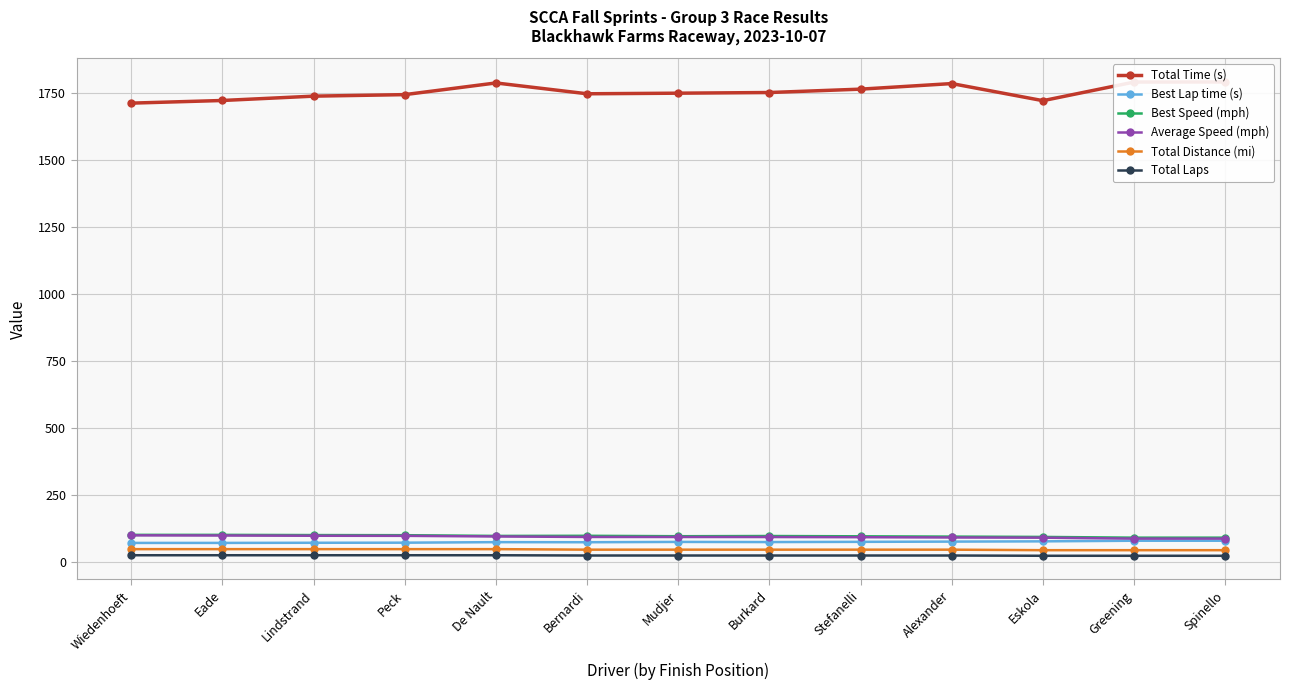

List the labels in order of Total Laps value, largest first.

Wiedenhoeft, Eade, Lindstrand, Peck, De Nault, Bernardi, Mudjer, Burkard, Stefanelli, Alexander, Eskola, Greening, Spinello